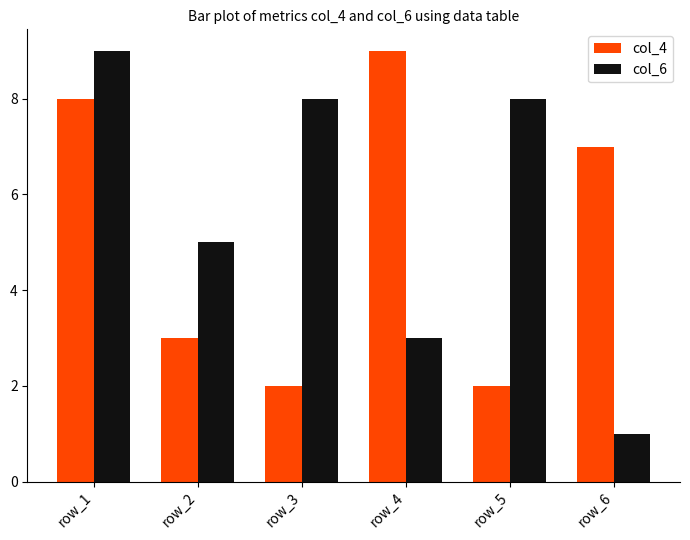

What is the difference between the highest and lowest values at row_4?

6